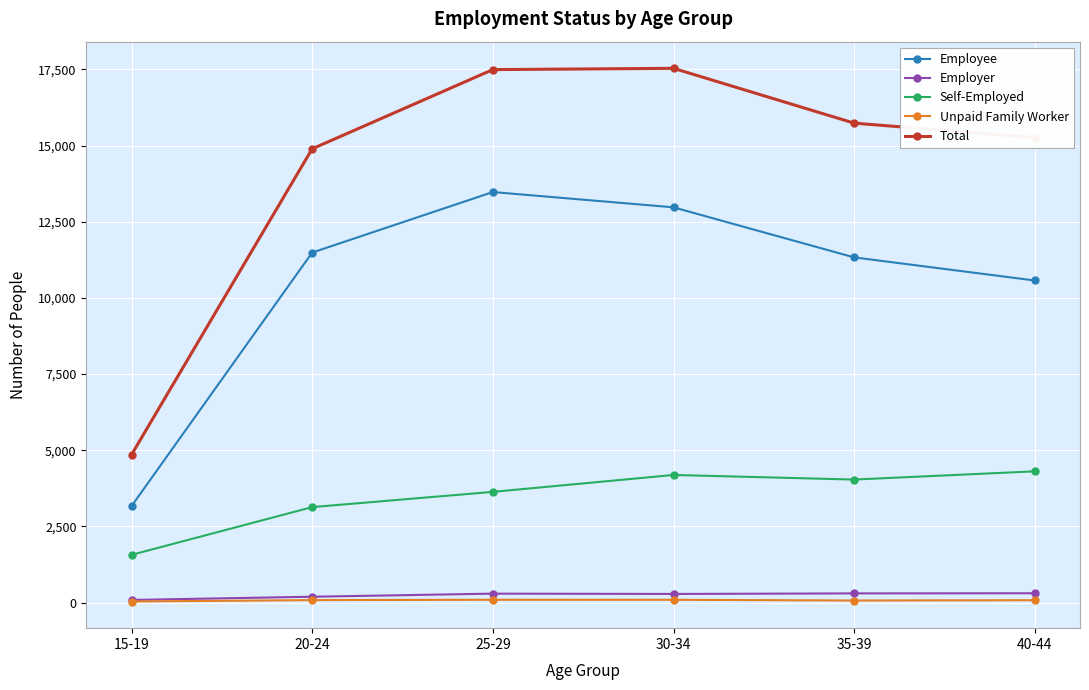

What is the average value of the Employee series?

10499